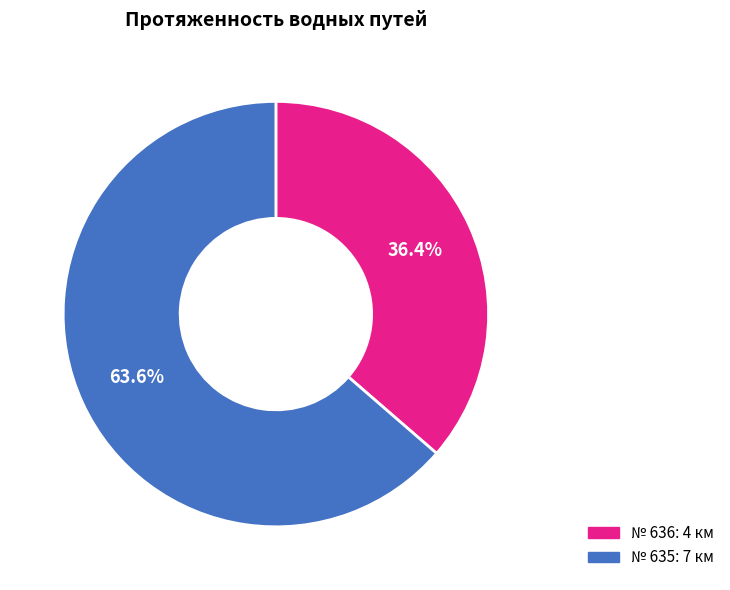

Does any single category account for the majority?

Yes